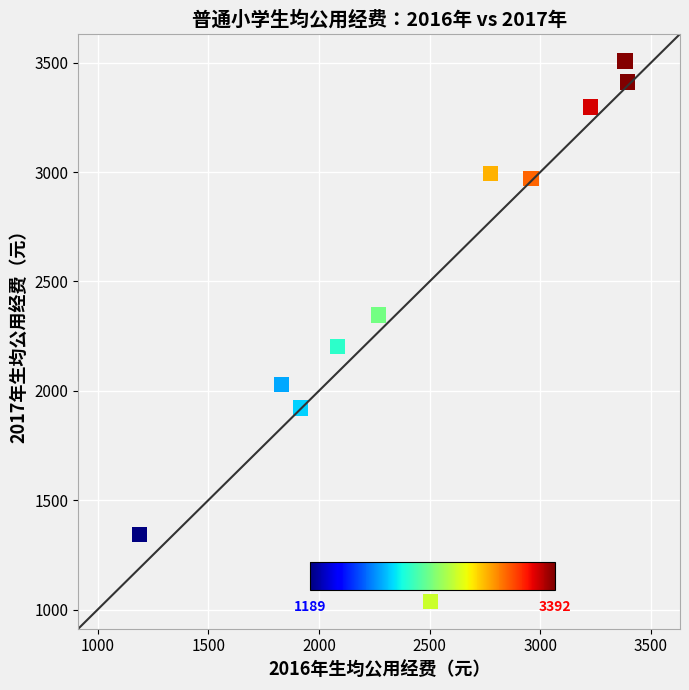

What is the average Y value?

2460.0